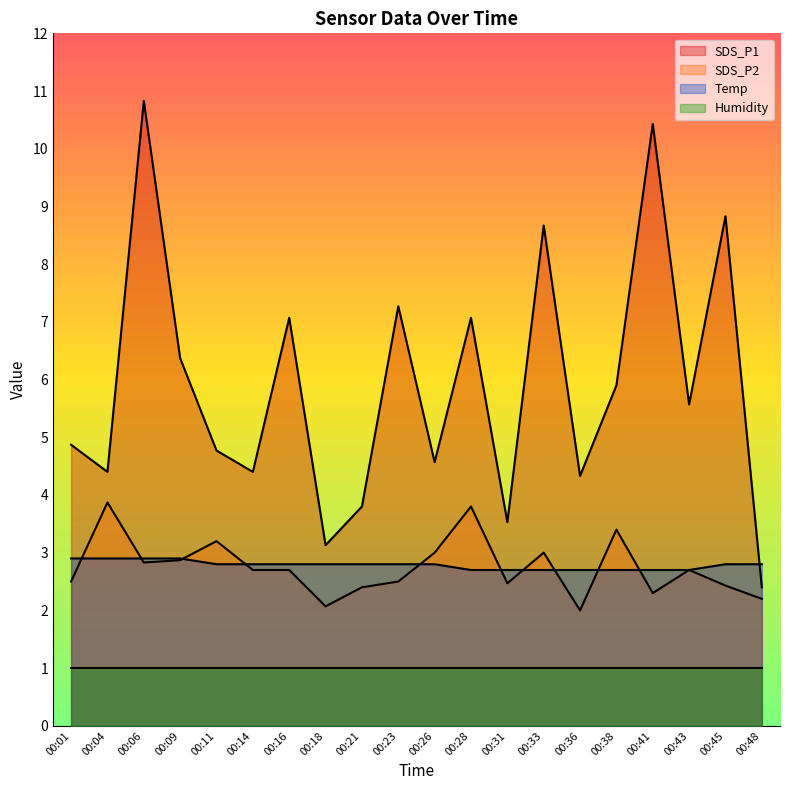

What is the difference between the highest and lowest values at 00:43?

4.6